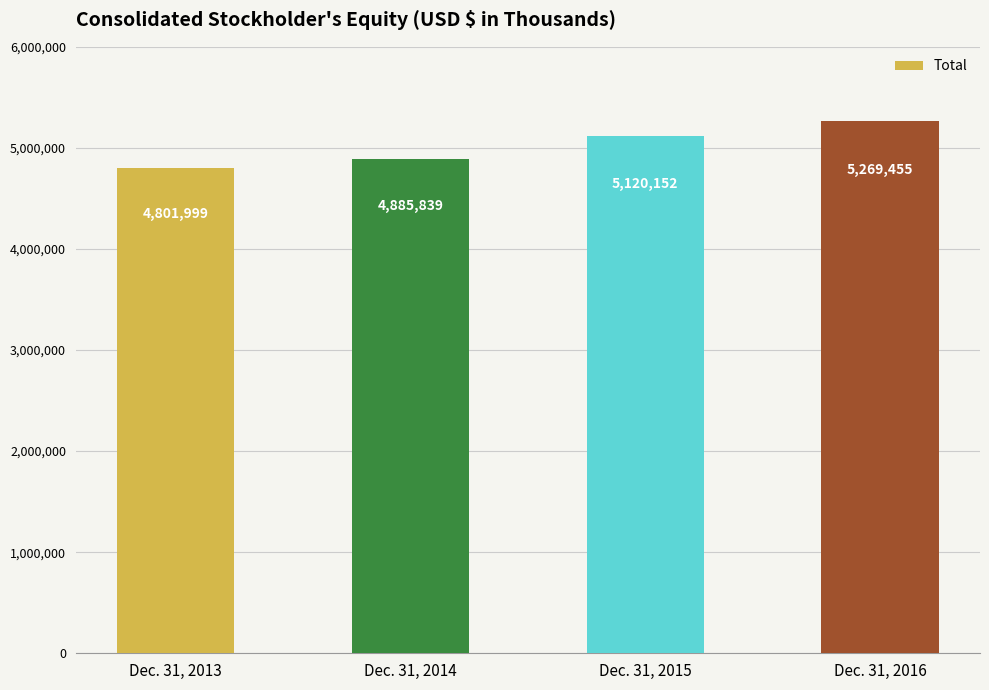

Count the number of data series in this chart.

1